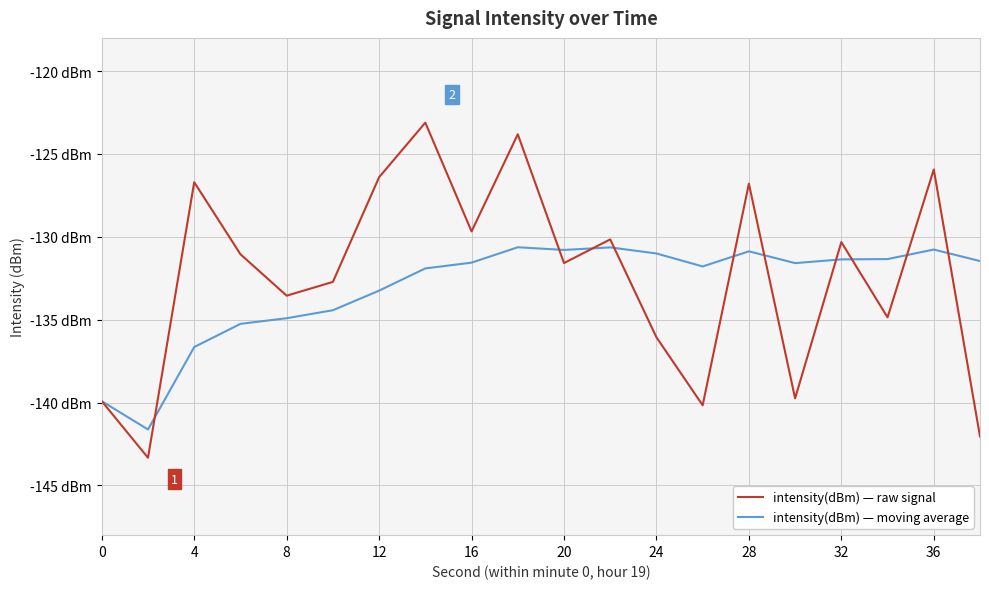

Which series has the largest total across all categories?

intensity(dBm) — raw signal